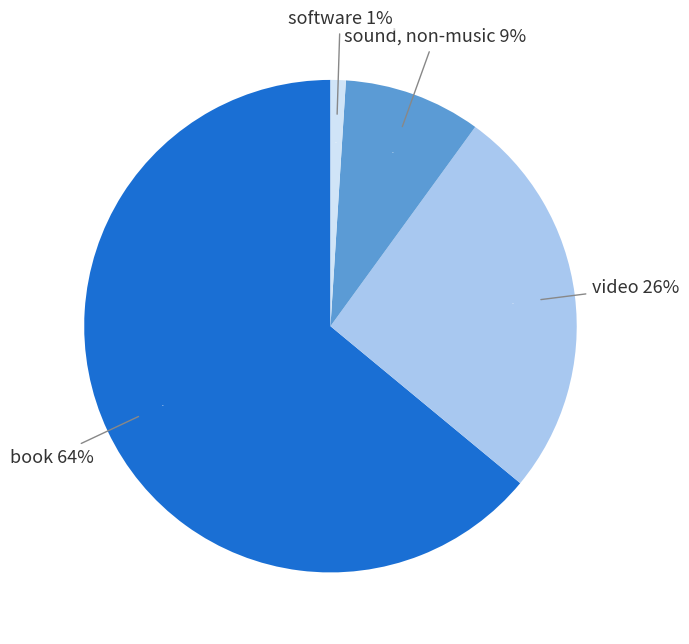

What is the largest slice in the pie chart?

book